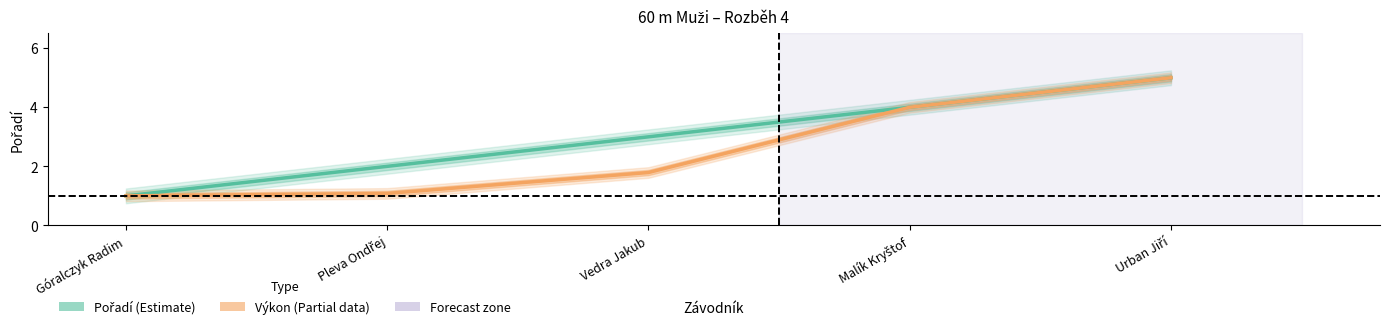

True or false: Pořadí and Výkon (scaled) cross at least once.

False